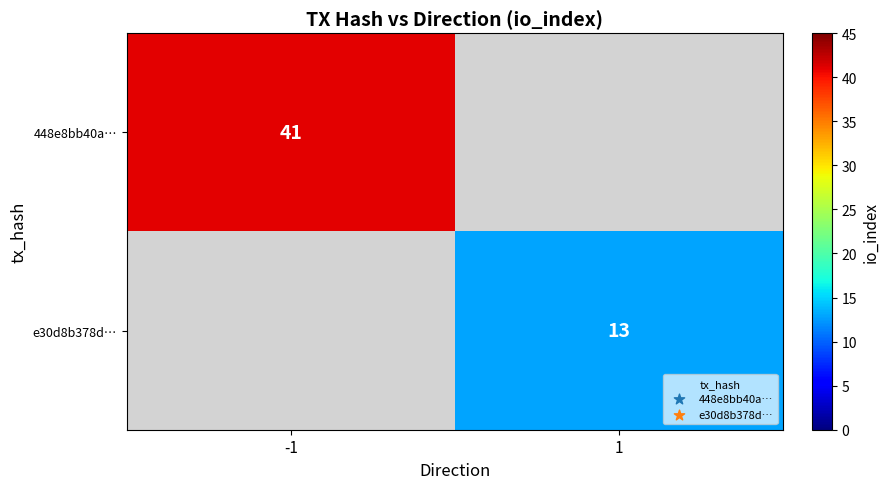

Is the value of e30d8b378d… at 1 greater than the value of 448e8bb40a… at -1?

No